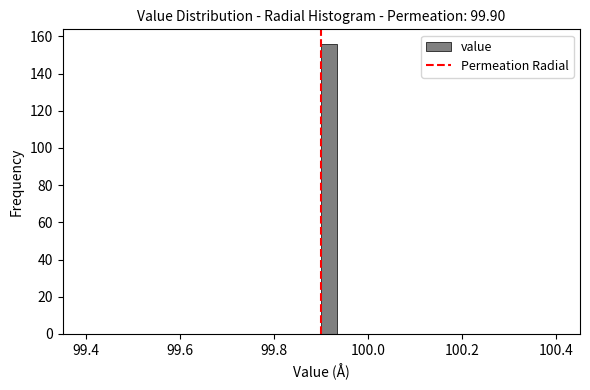

Read against the x-axis, roughly where is the centre of the tallest bar?

99.92